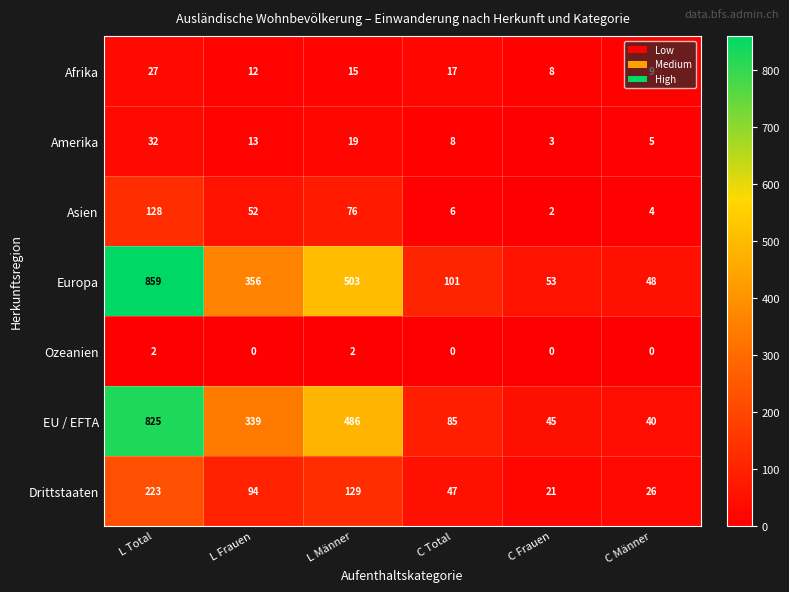

The value of Ozeanien at L Frauen is 1. True or false?

False